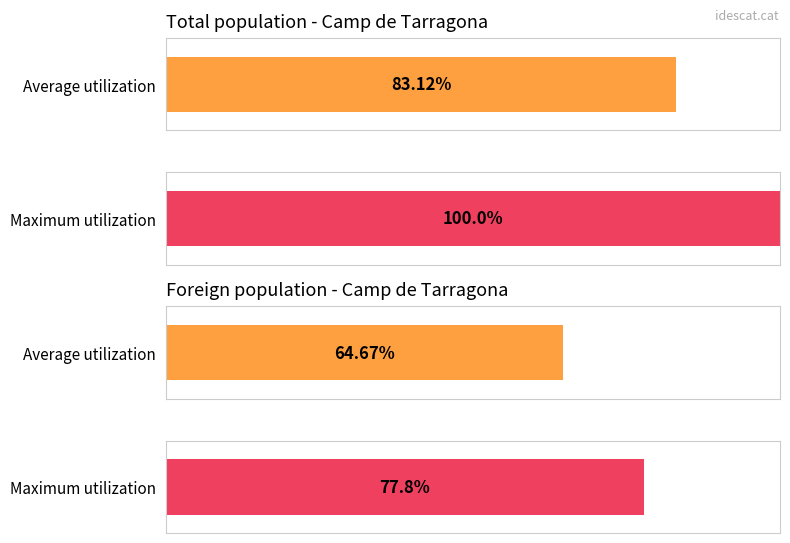

The value of Total population at 2020 is 194720. True or false?

False